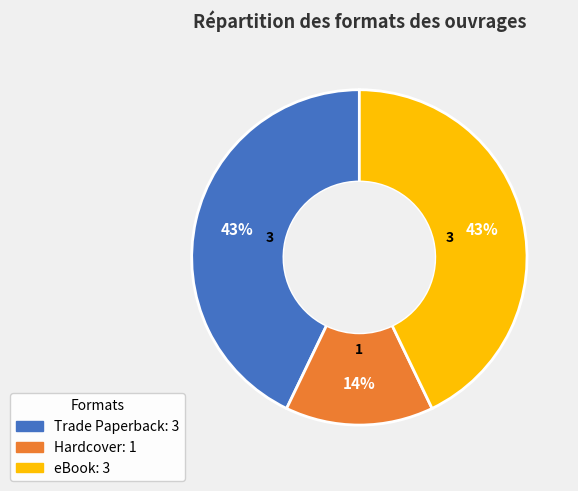

To the nearest percent, what is the combined percentage of eBook and Trade Paperback?

86%